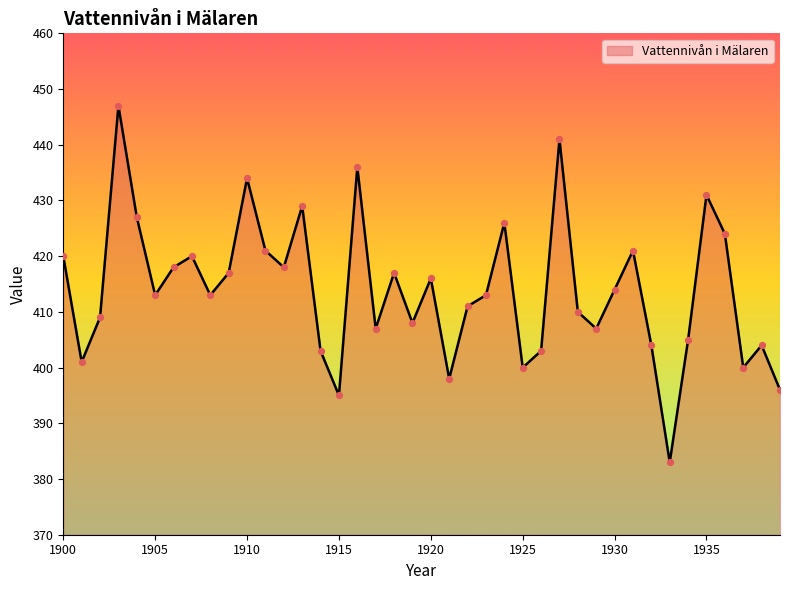

What is the minimum value shown in the chart?

383